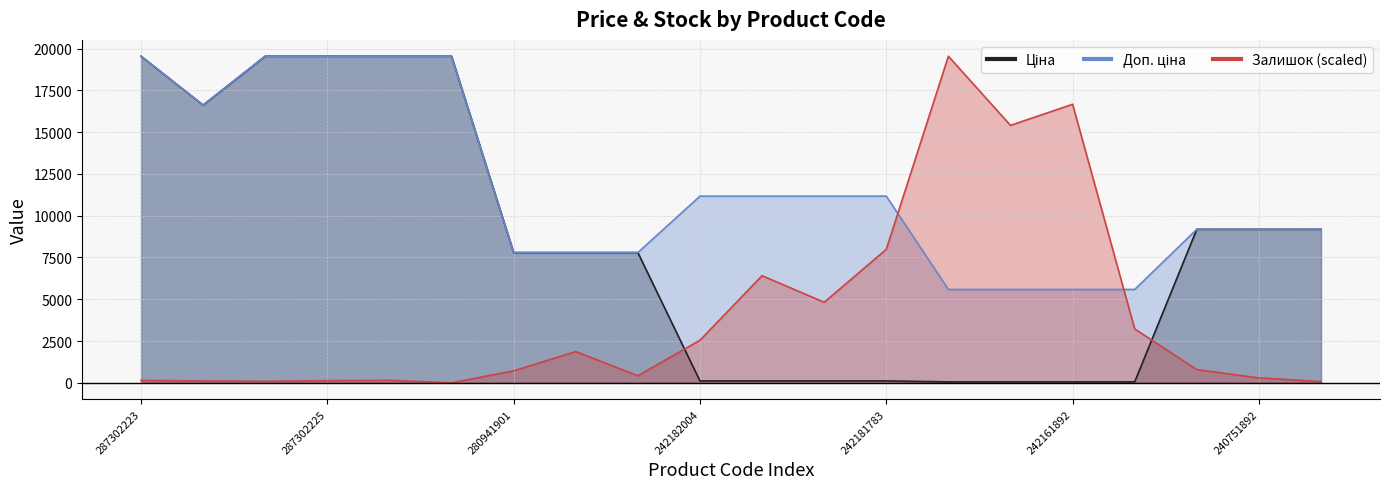

What position from the right is 287302225?

17